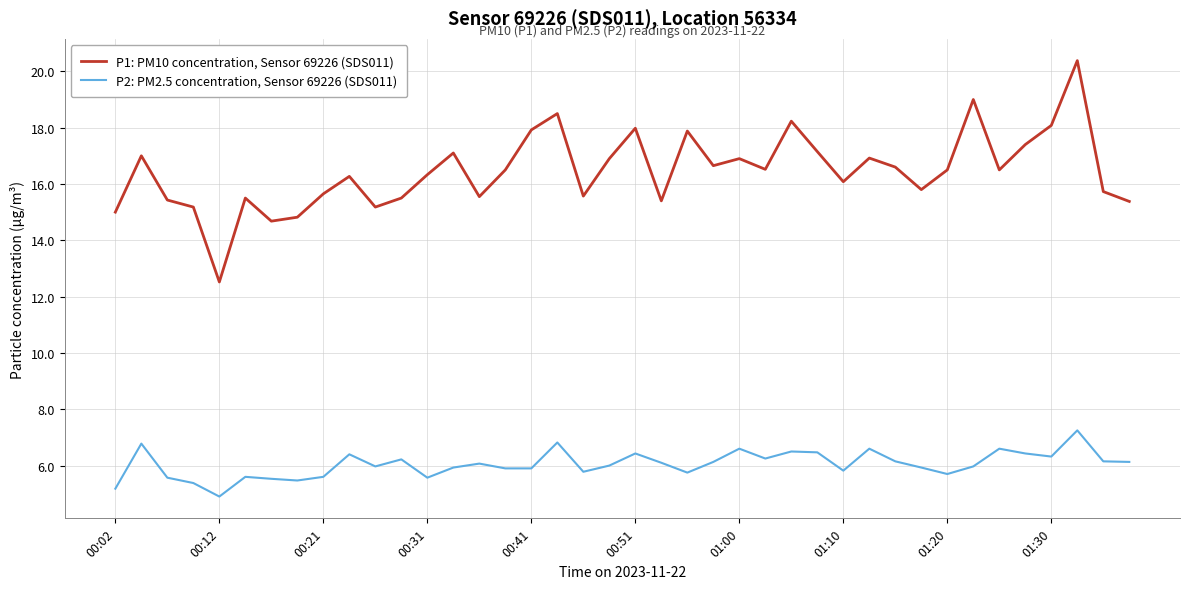

Rank the series by their maximum value, from highest to lowest.

P1: PM10 concentration, Sensor 69226 (SDS011), P2: PM2.5 concentration, Sensor 69226 (SDS011)